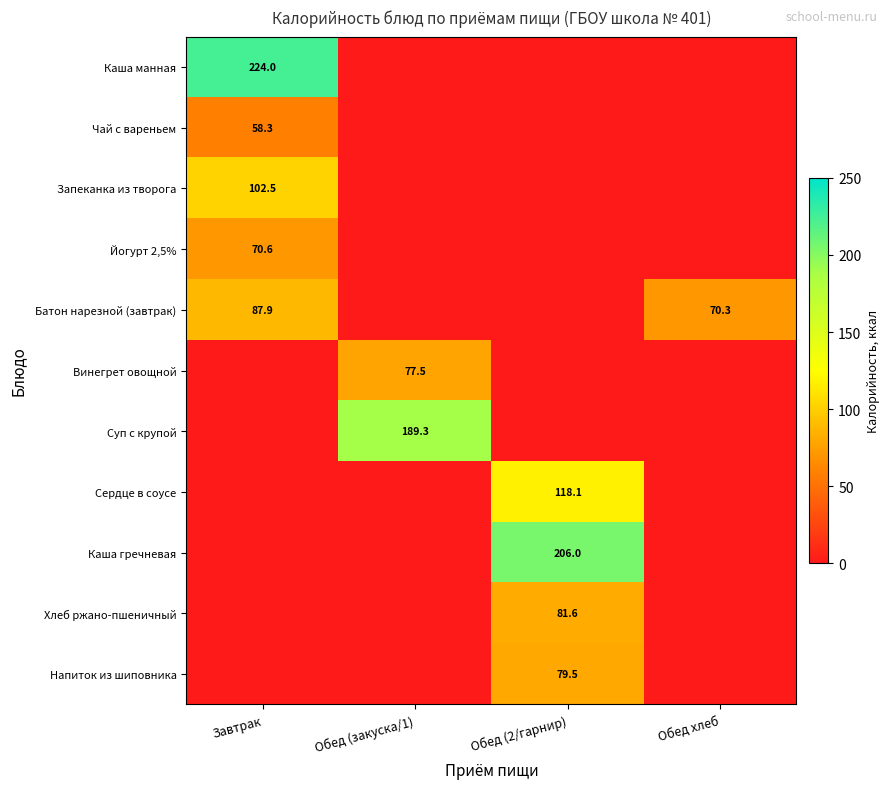

Is it true that Каша манная equals 224.0 at Завтрак?

True